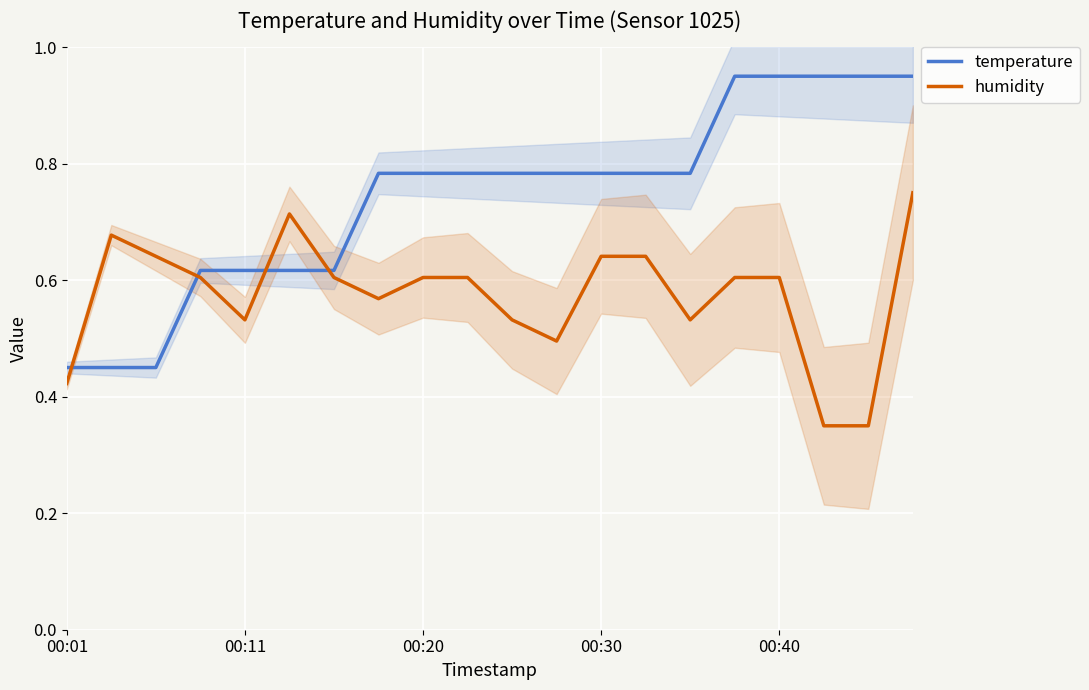

Is it true that humidity equals 0.6 at 00:40?

True